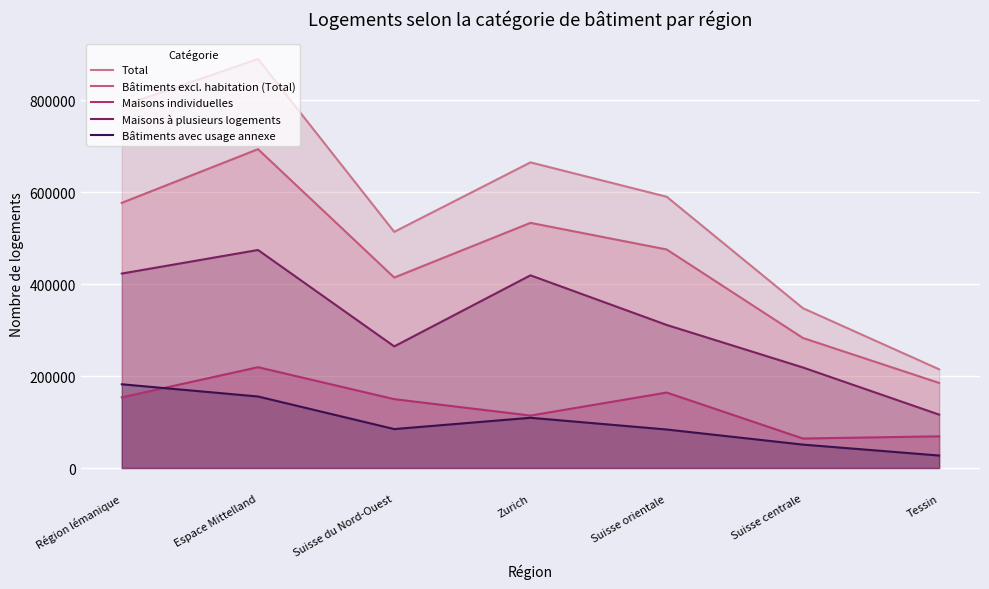

After their last crossing, which series has the higher values: Maisons individuelles or Bâtiments avec usage annexe?

Maisons individuelles